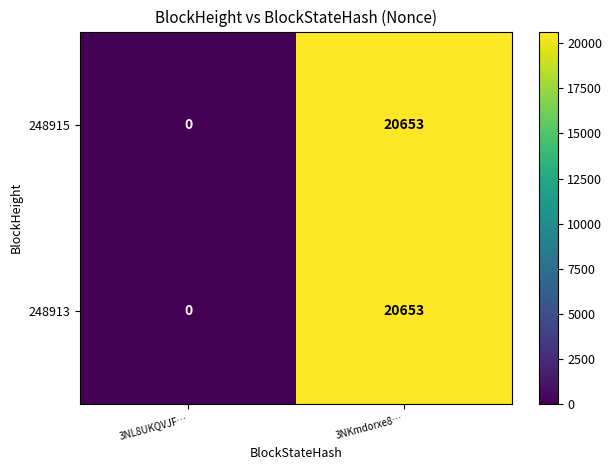

What is the sum of the 248915 values at 3NL8UKQVJF… and 3NKmdorxe8…?

20653